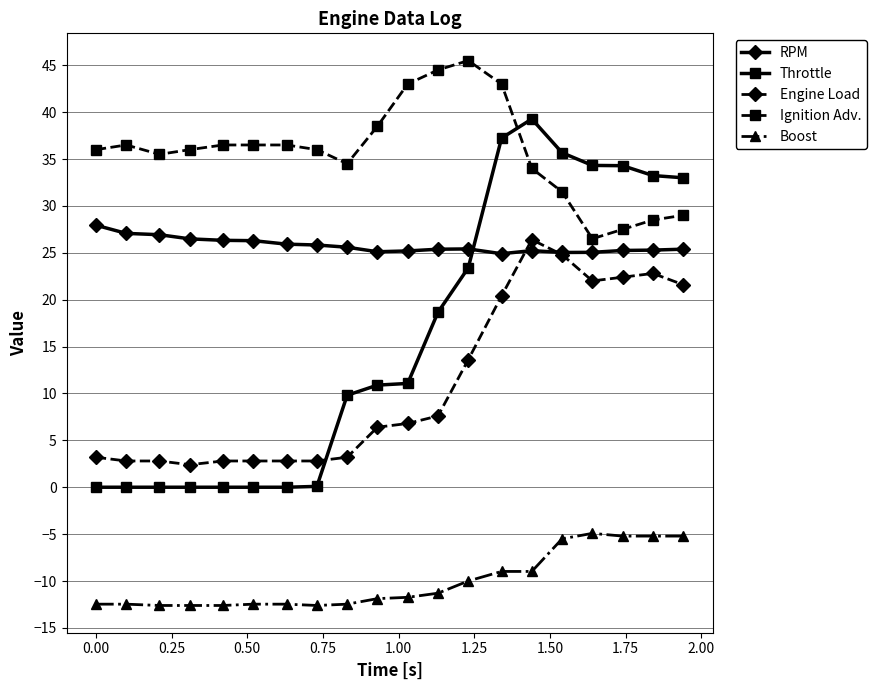

What is the greatest value displayed?

45.5